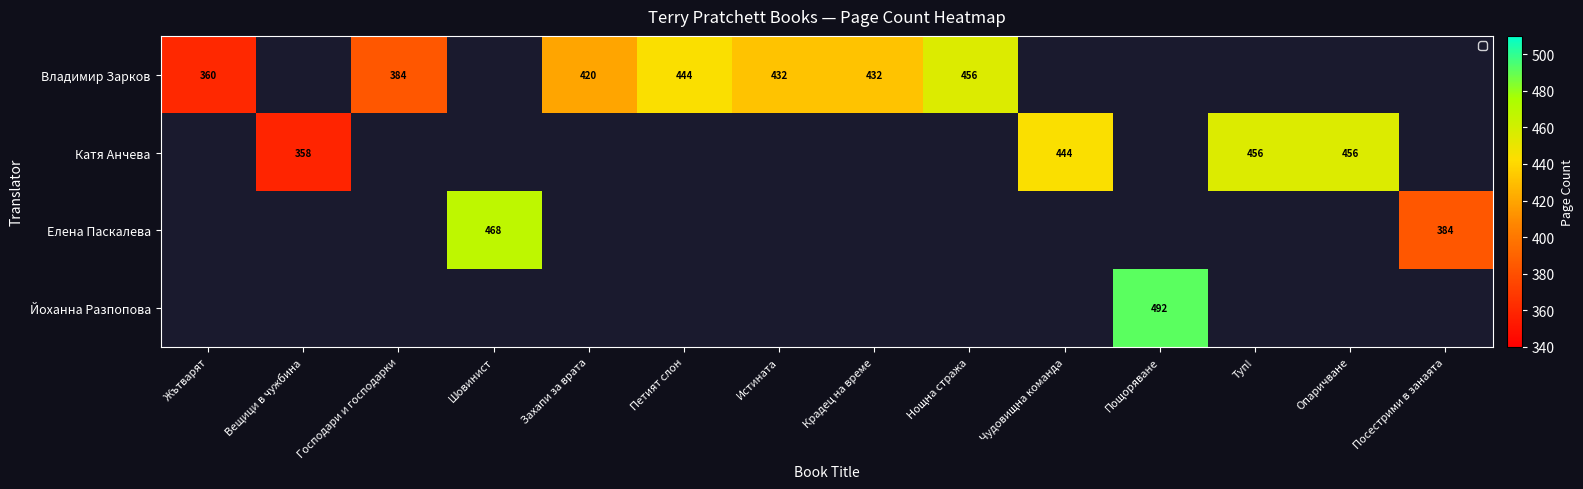

The Владимир Зарков series shows 207 at Истината. True or false?

False